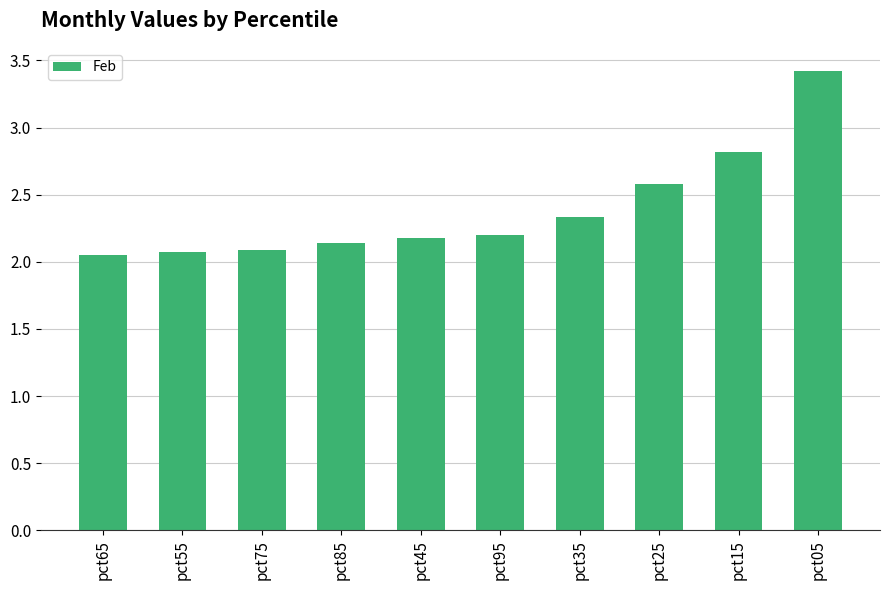

Which has a higher value, pct45 or pct25?

pct25